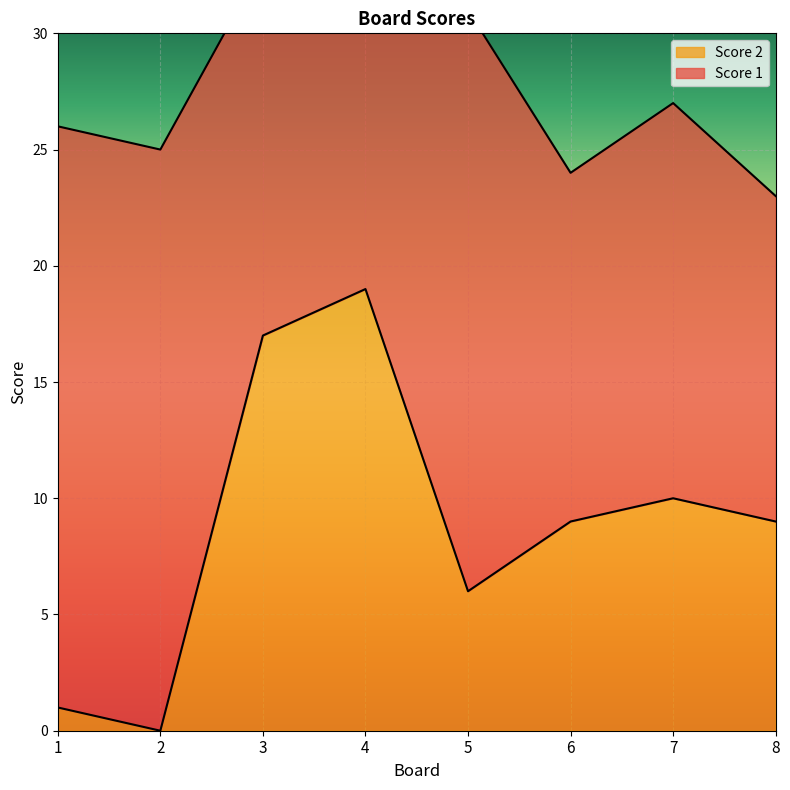

Reading left to right, extract all data points from this chart.

1=1	2=0	3=17	4=19	5=6	6=9	7=10	8=9